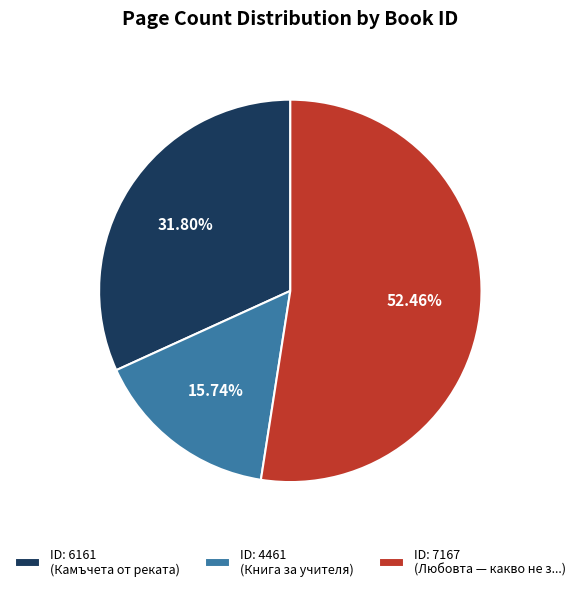

Is there any slice that represents more than half of the pie?

Yes